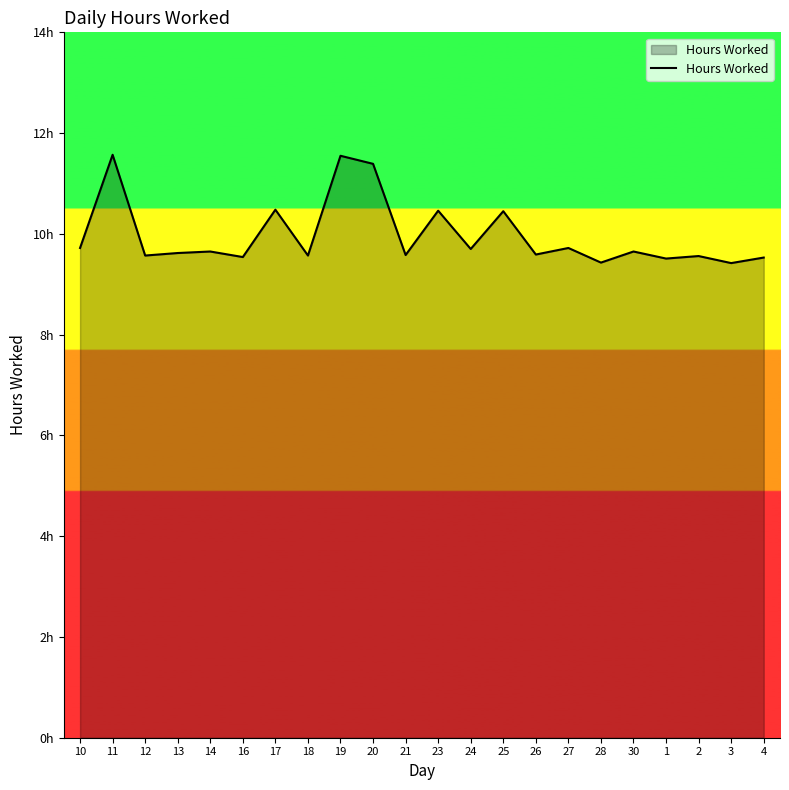

True or false: the data shows 9.7 at 10.

True